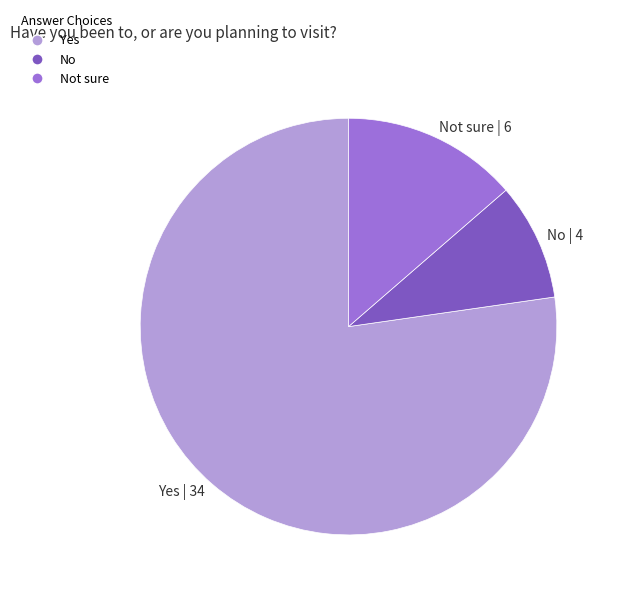

Does any single category account for the majority?

Yes